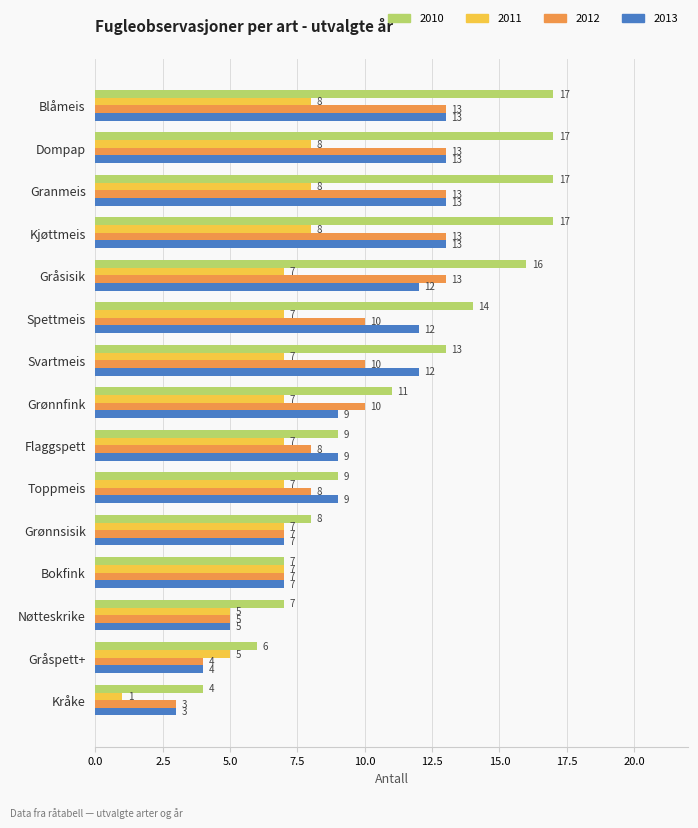

Is it true that 2011 equals 12 at Flaggspett?

False